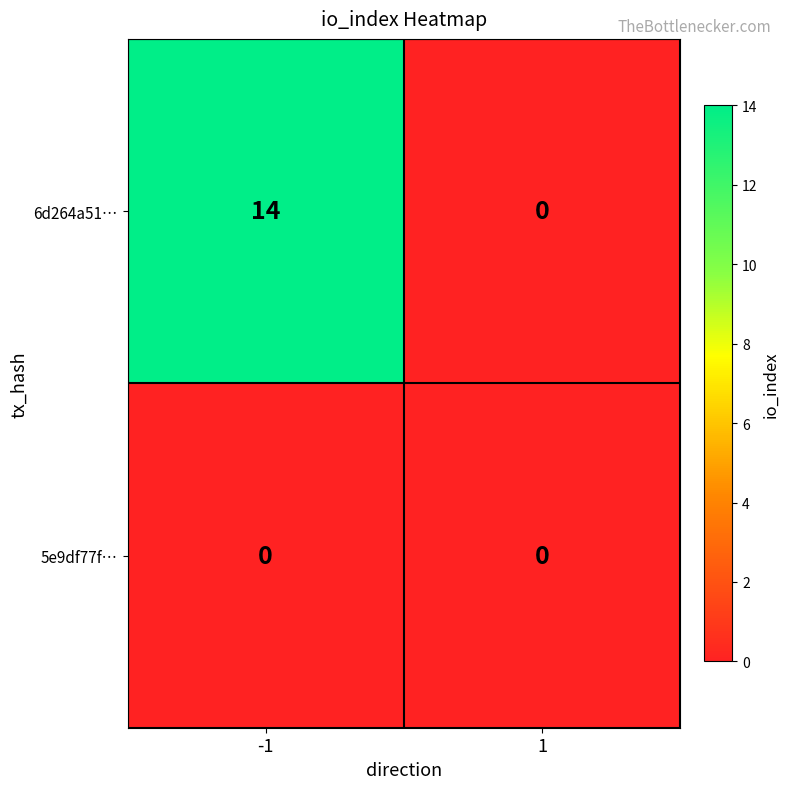

Reading right to left, what are all the values shown in this chart?

6d264a51…: 0	14
5e9df77f…: 0	0